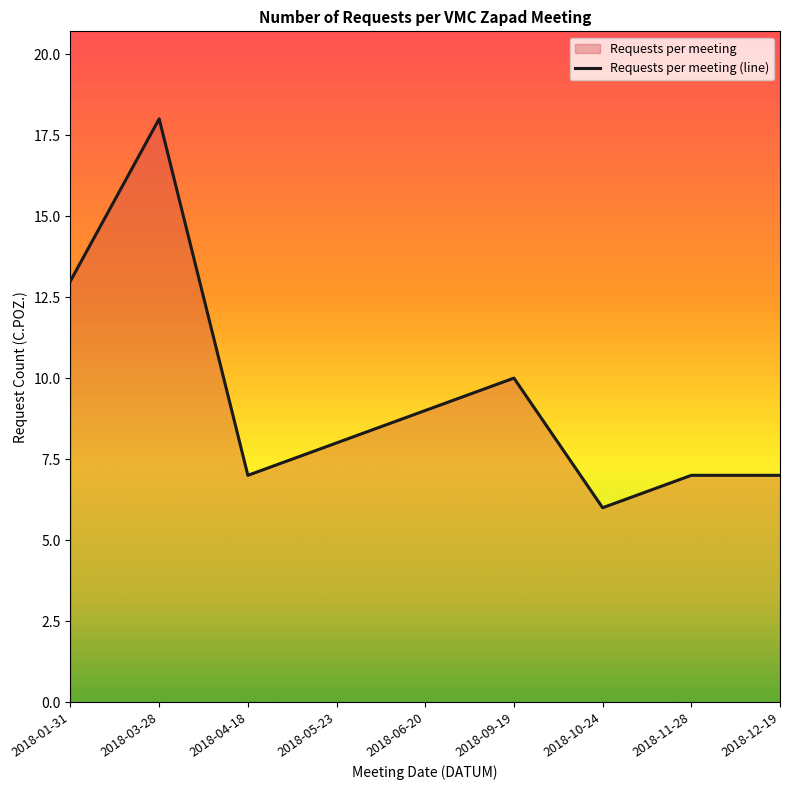

What position from the right is 2018-04-18?

7